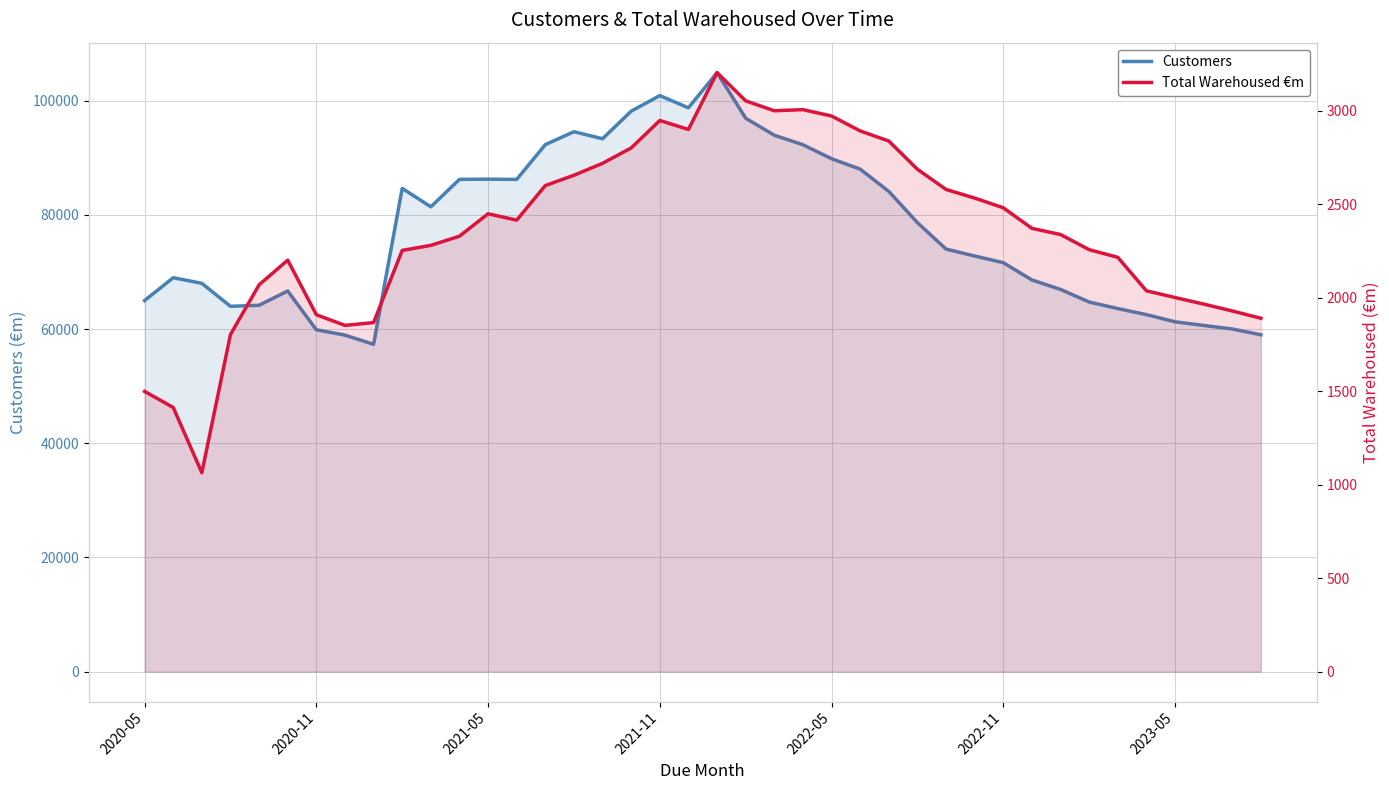

The value of Total Warehoused €m at 25 is 2892. True or false?

True